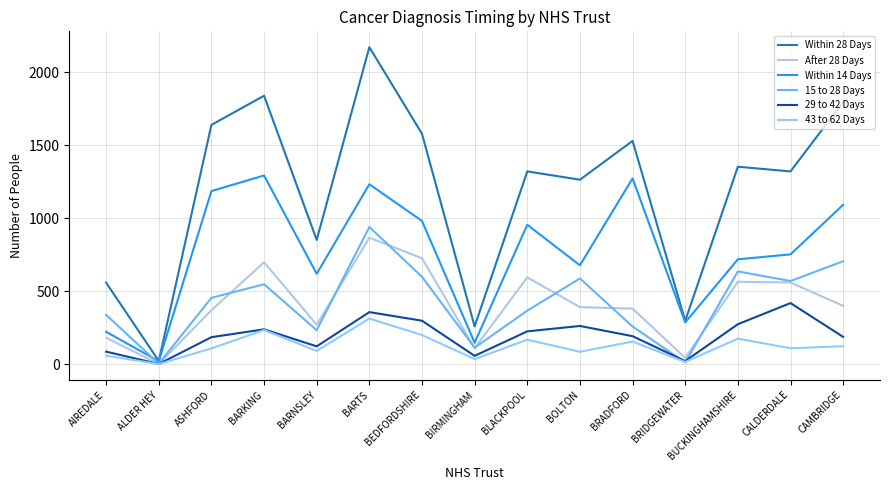

Is the value of Within 28 Days at BARKING greater than the value of 29 to 42 Days at BRIDGEWATER?

Yes